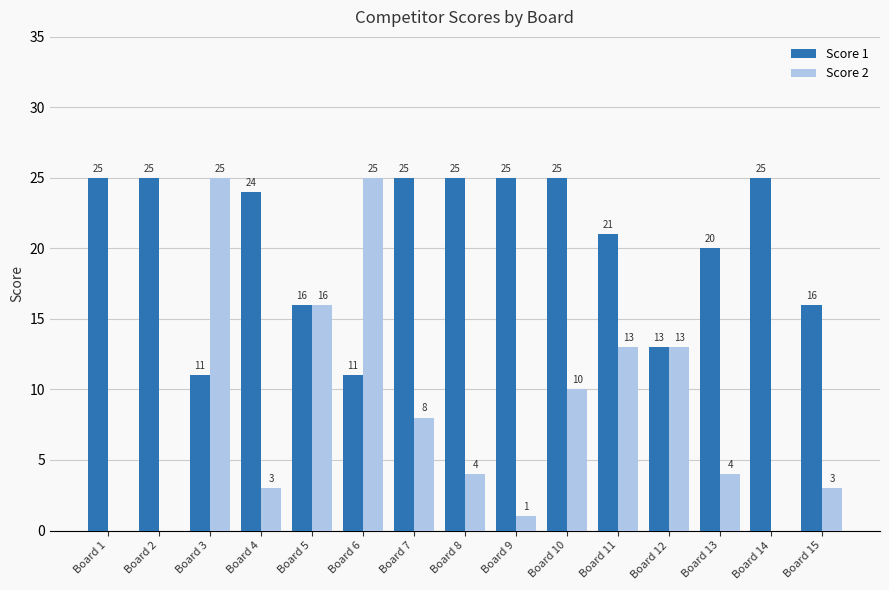

Count the number of data series in this chart.

2